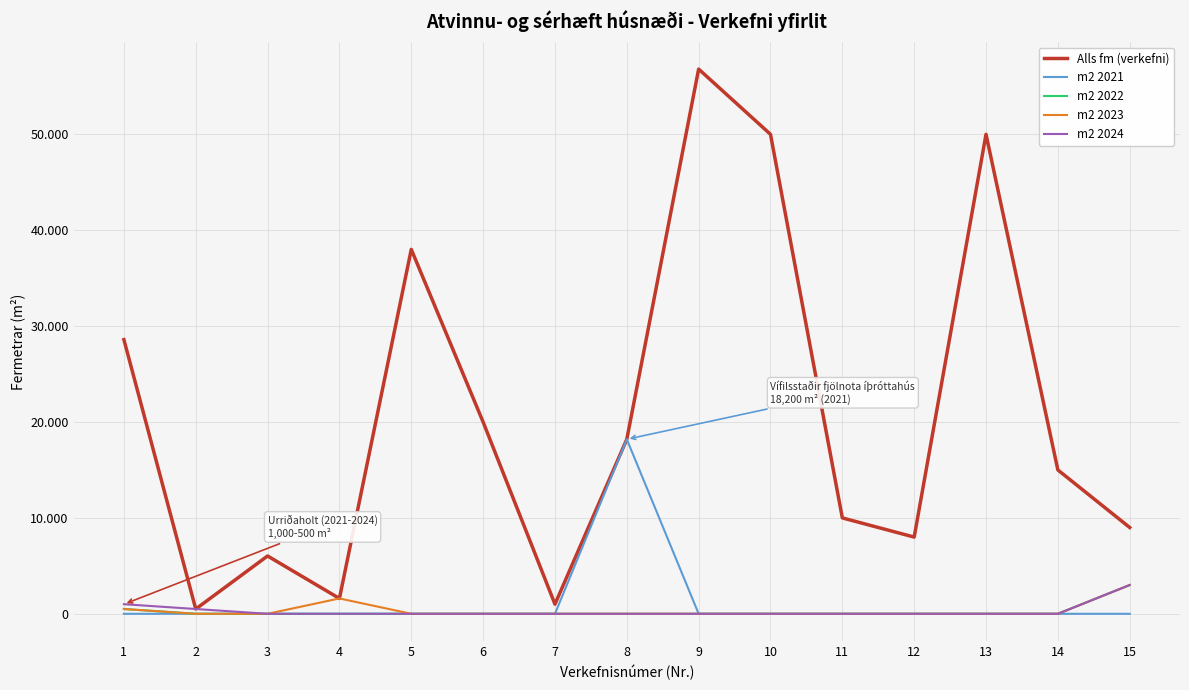

True or false: m2 2024 and m2 2023 intersect in this chart.

False